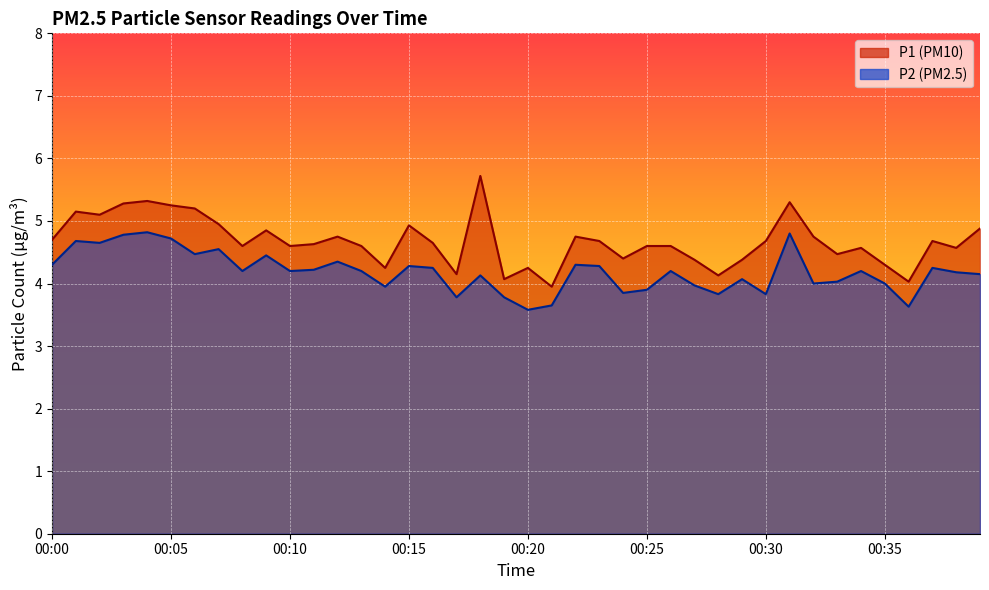

True or false: P2 and P1 cross at least once.

False